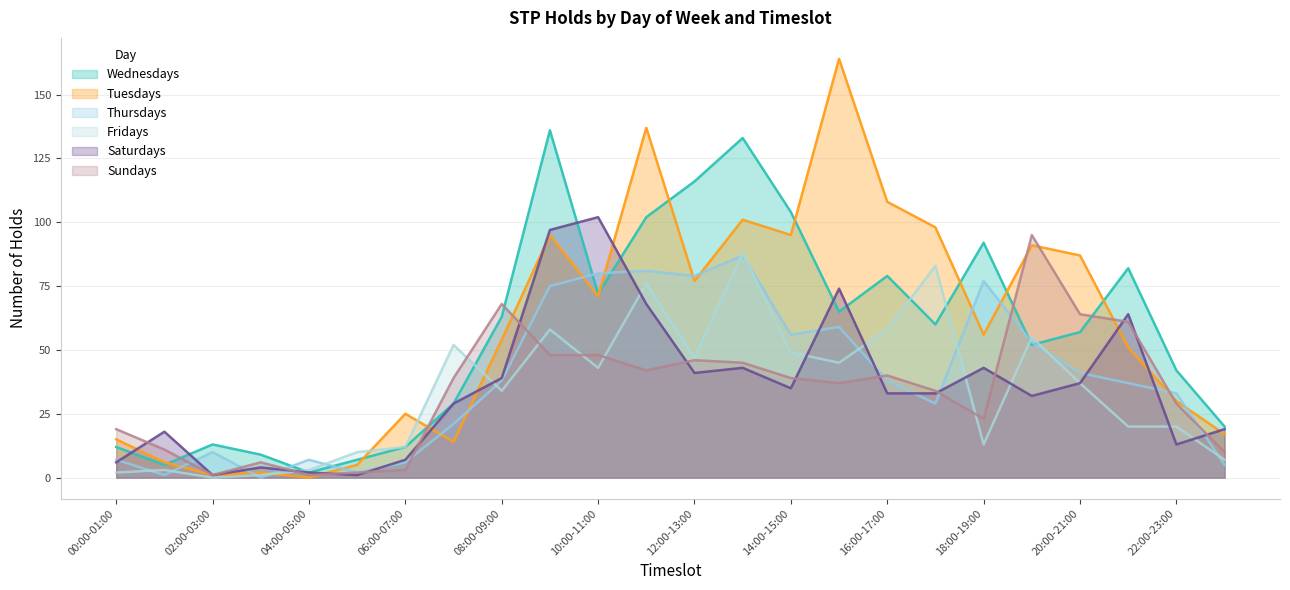

Does the chart have visible grid lines?

Yes